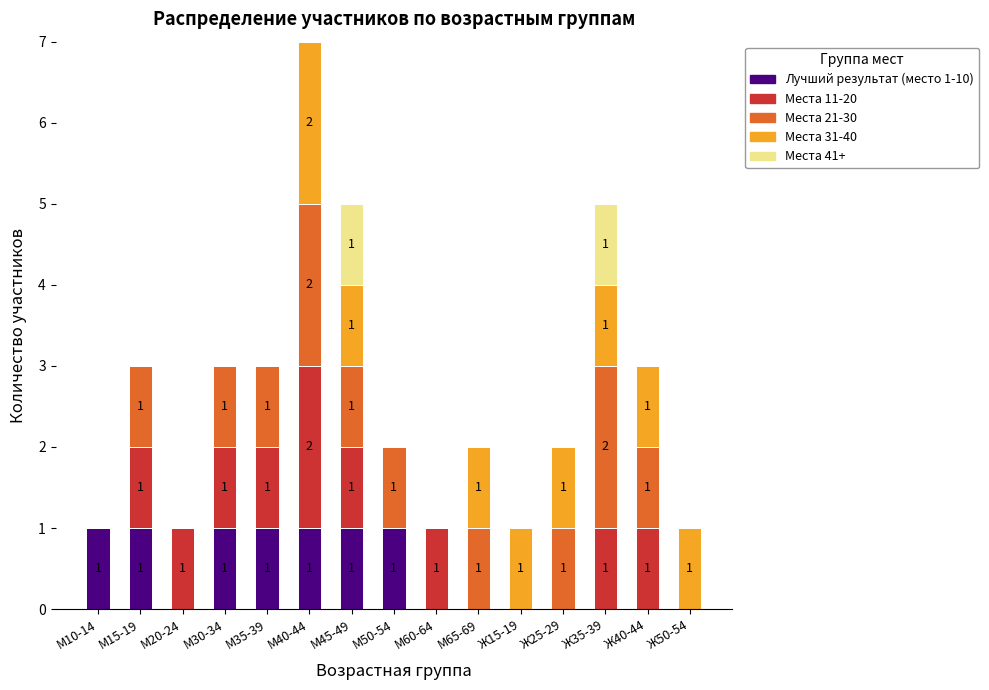

The value of Лучший результат (место 1-10) at М50-54 is 1. True or false?

True